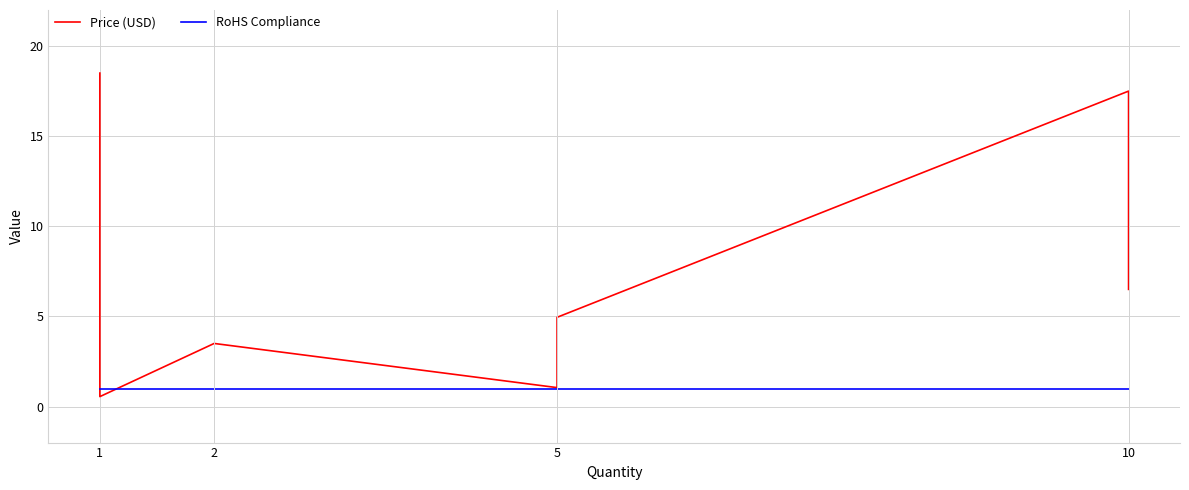

Is the value of Price (USD) at 10 greater than the value of RoHS Compliance at 1?

Yes